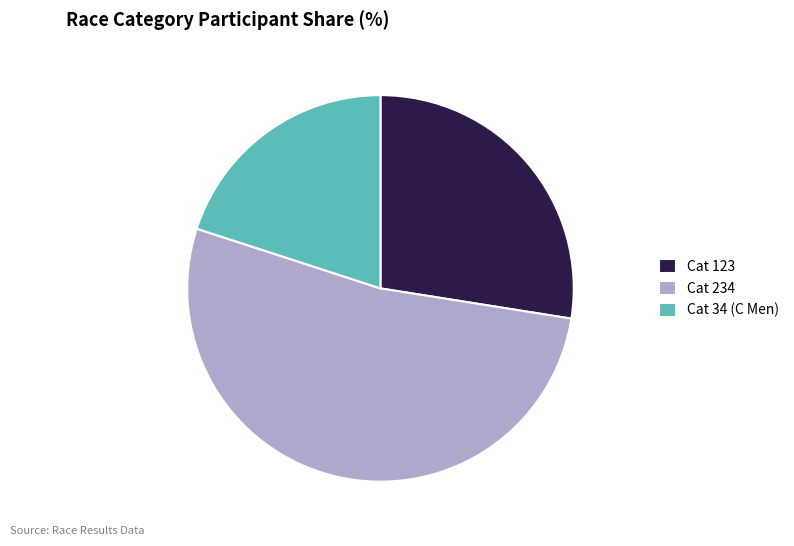

Rank the categories by value from highest to lowest.

Cat 234, Cat 123, Cat 34 (C Men)